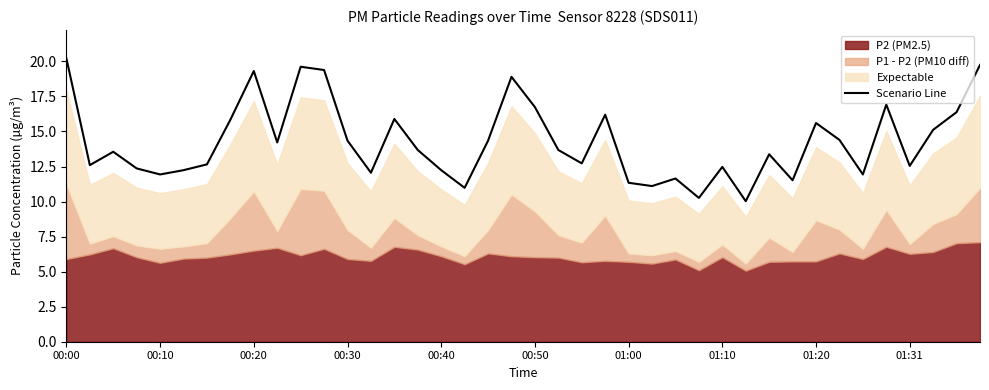

Reading right to left, list all the values displayed in this chart.

19.7	16.4	15.1	12.5	16.9	11.9	14.4	15.6	11.5	13.4	10.0	12.5	10.3	11.6	11.1	11.3	16.2	12.7	13.7	16.7	18.9	14.3	11.0	12.2	13.7	15.9	12.1	14.3	19.4	19.6	14.2	19.3	15.8	12.7	12.2	11.9	12.4	13.6	12.6	20.2